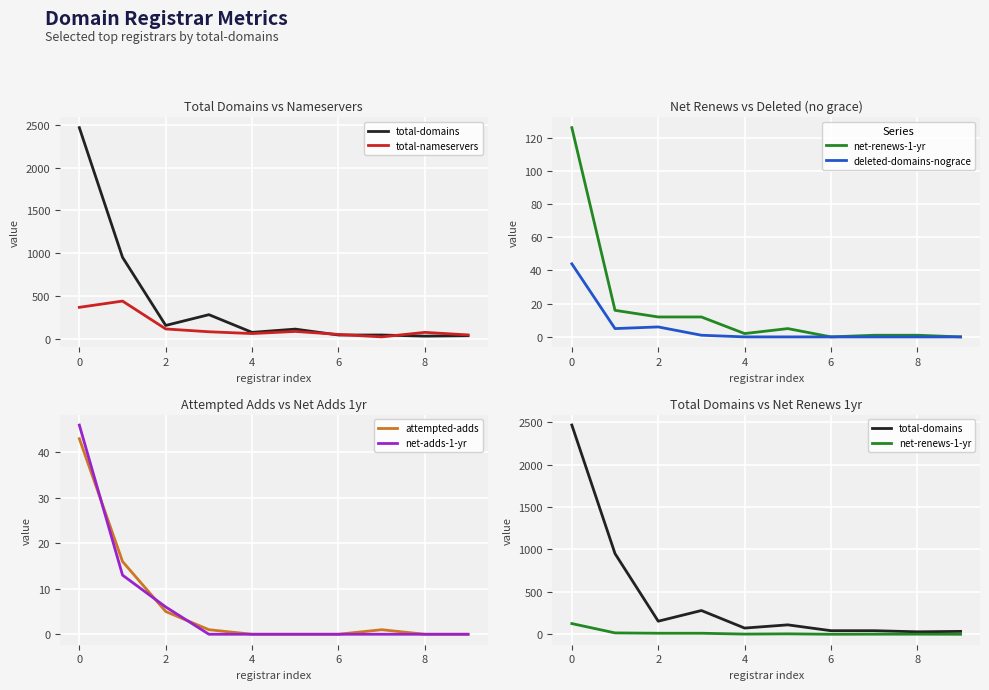

How many data points in attempted-adds are above 1?

3